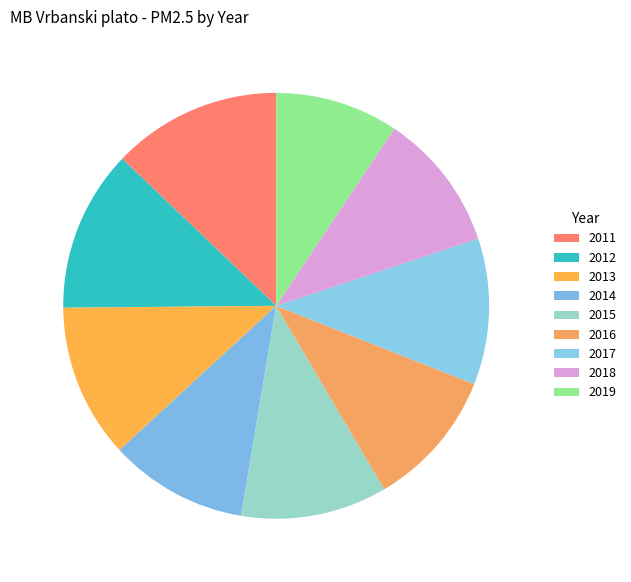

Count the number of slices in the pie.

9